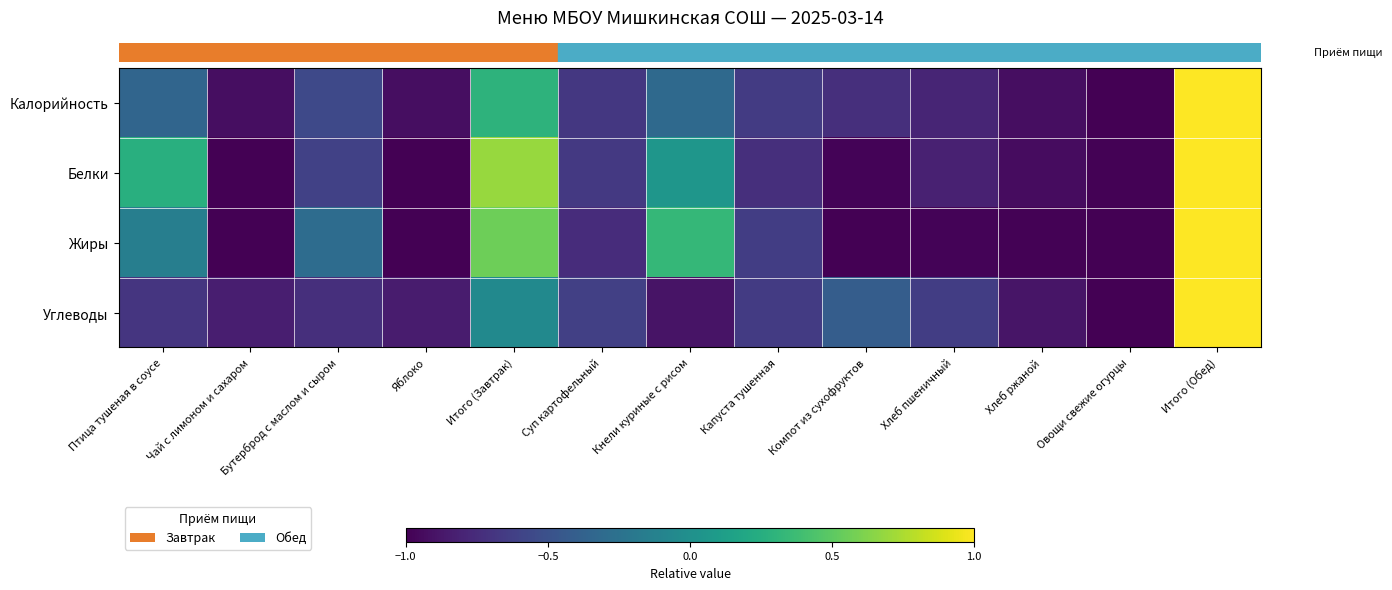

What is the difference between the highest and lowest values at Суп картофельный?

0.1